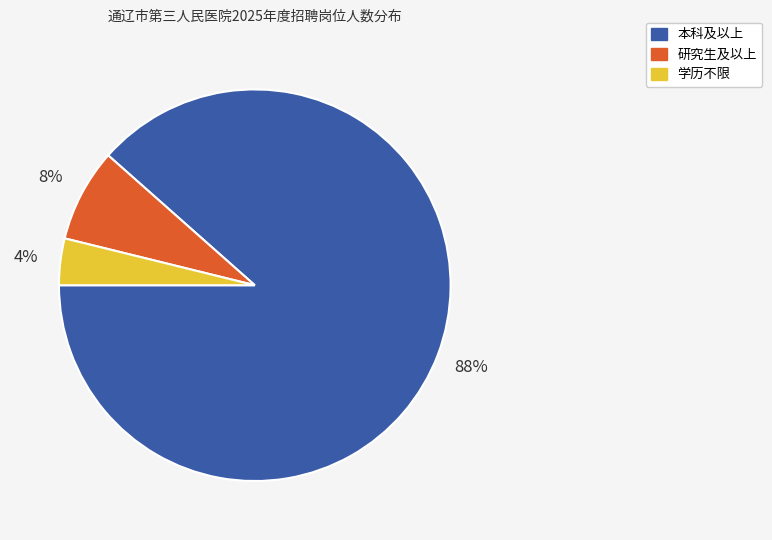

Does 本科及以上 account for over 50% of the chart?

Yes